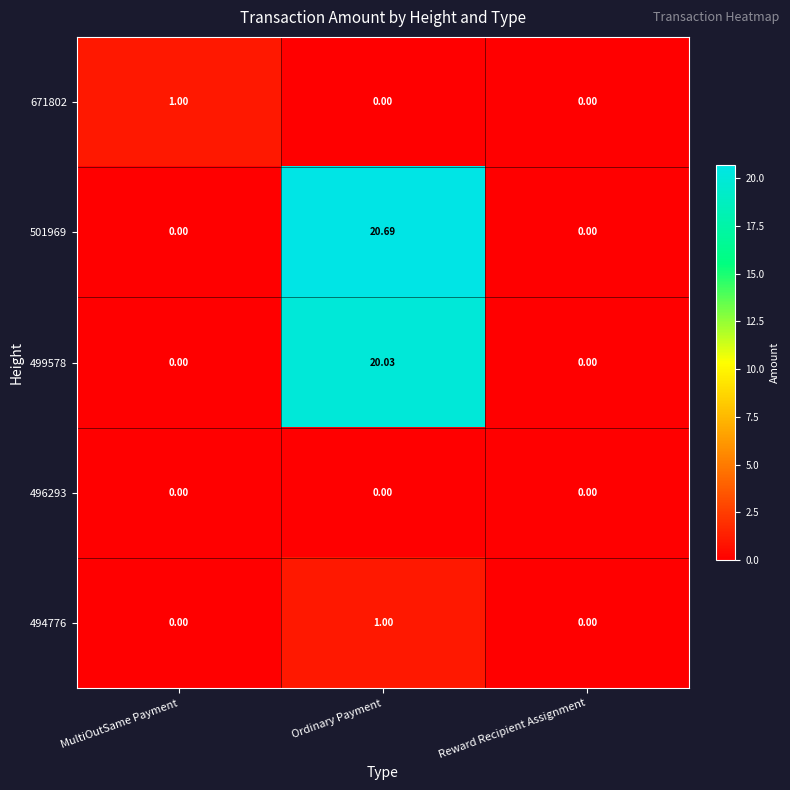

How many distinct data groups are displayed?

5